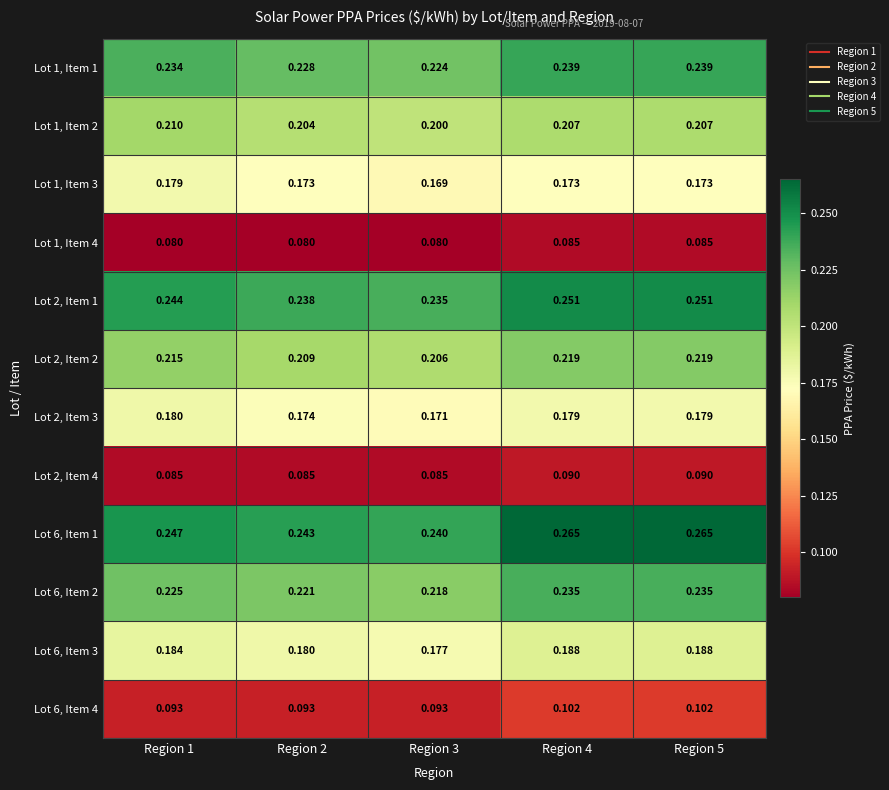

Is the value of Lot 1, Item 1 at Region 4 greater than the value of Lot 6, Item 1 at Region 2?

No